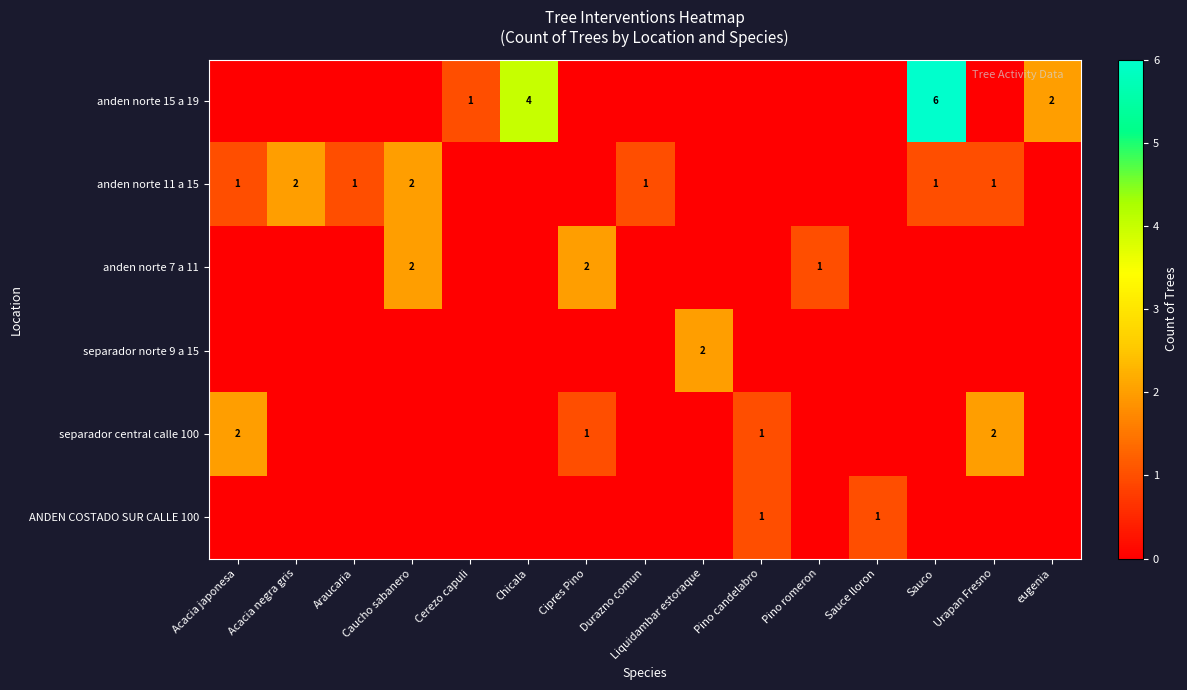

What is the difference between the maximum and minimum values in the row_1 series?

2